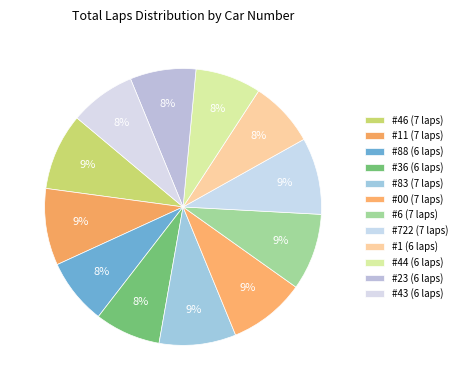

What is the largest slice in the pie chart?

#46 (7 laps)